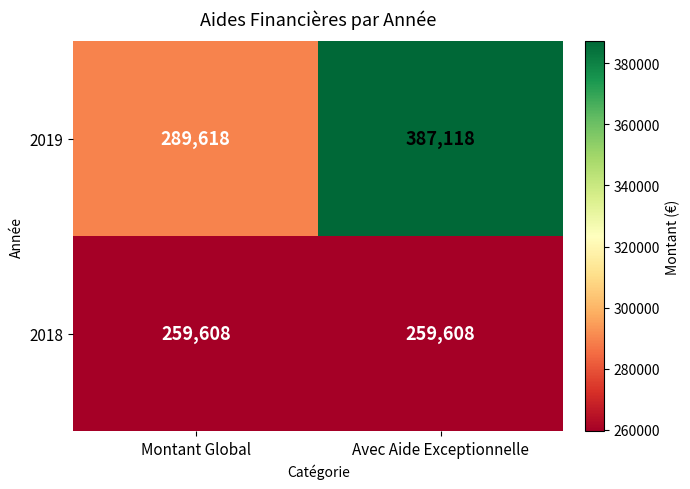

What is the average value of the 2019 series?

338368